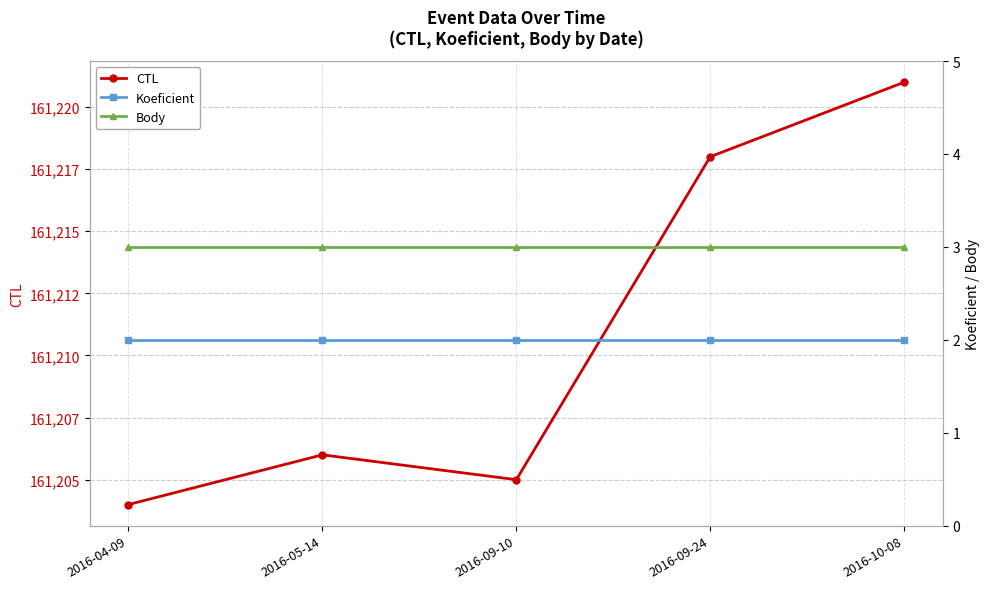

Which has a higher value, 2016-09-10 or 2016-04-09?

2016-09-10